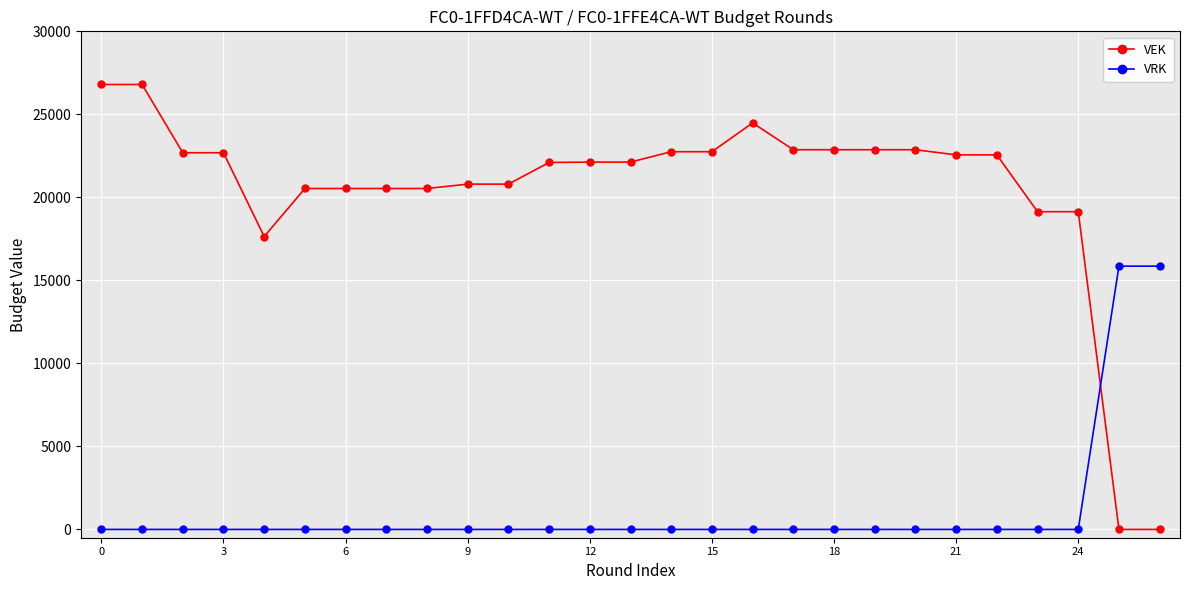

At how many categories does at least one series exceed 12856?

27